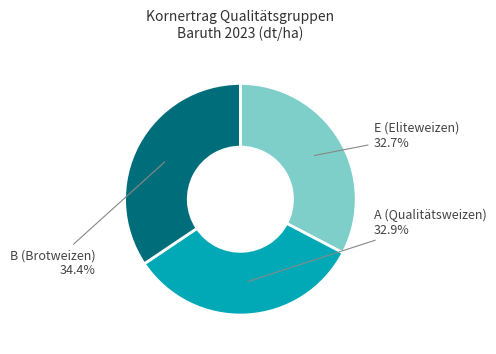

Approximately how many times larger is the value at B (Brotweizen) compared to A (Qualitätsweizen)?

1.0